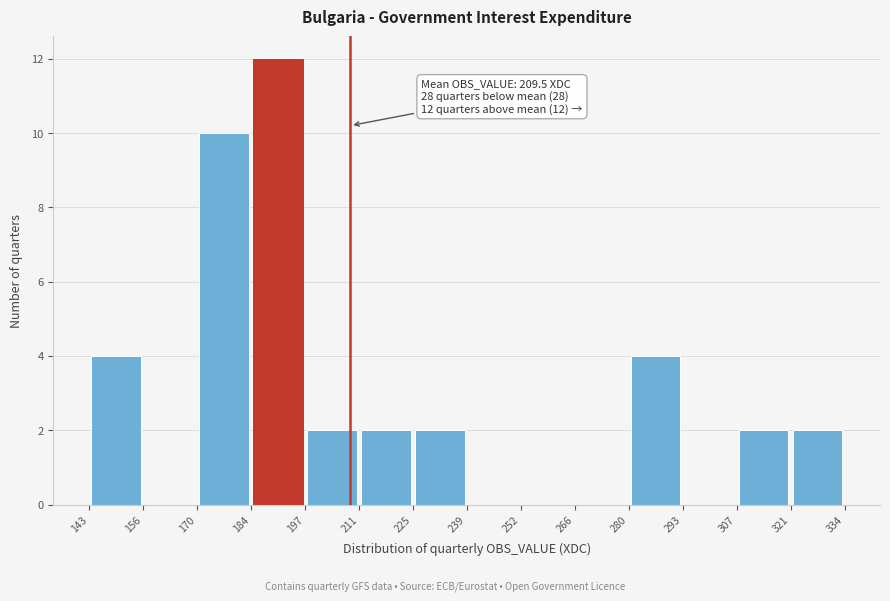

Over which range of the x-axis is the bar tallest?

184 to 197